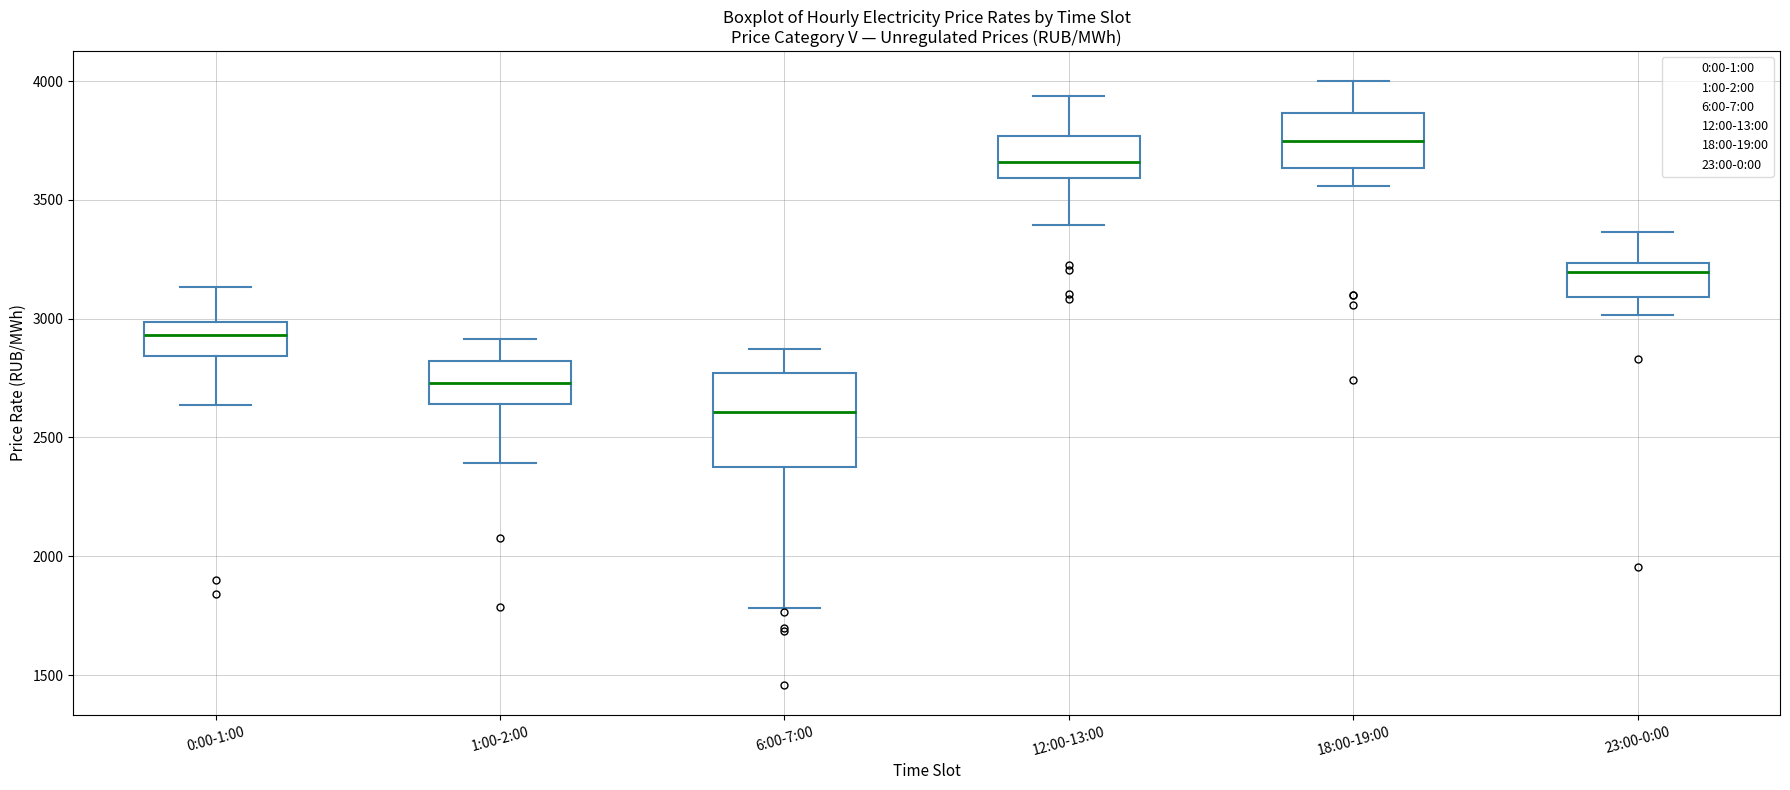

Which box's median line is the lowest?

6:00-7:00